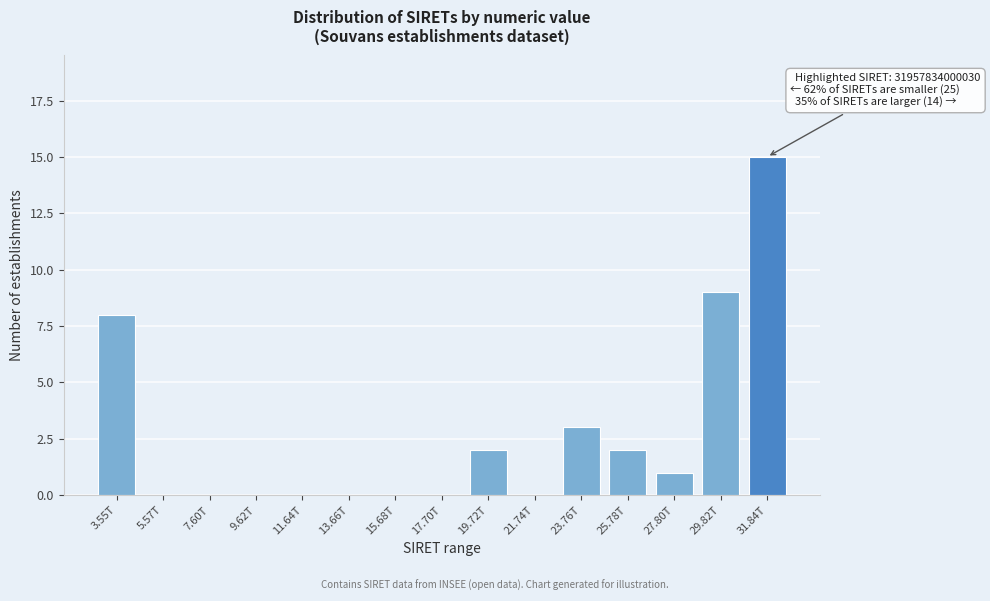

Reading left to right, transcribe all the data shown in this chart.

3.55T=8	5.57T=0	7.60T=0	9.62T=0	11.64T=0	13.66T=0	15.68T=0	17.70T=0	19.72T=2	21.74T=0	23.76T=3	25.78T=2	27.80T=1	29.82T=9	31.84T=15